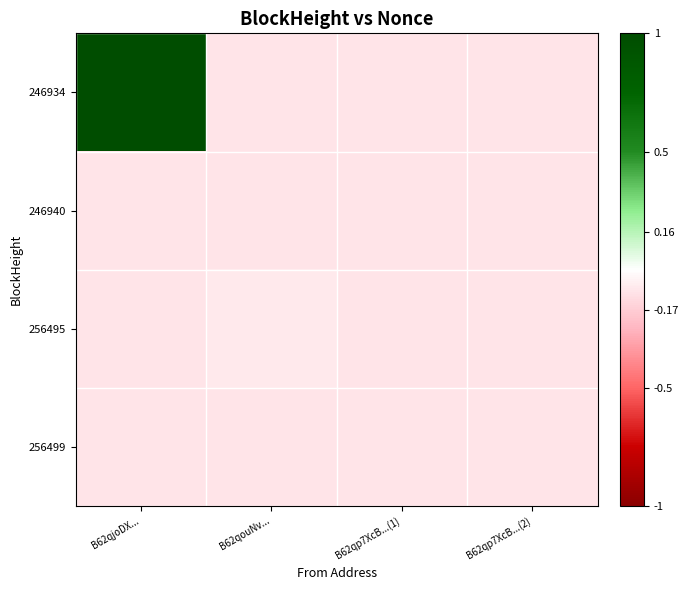

At which category is the sum across all series the highest?

B62qjoDX...